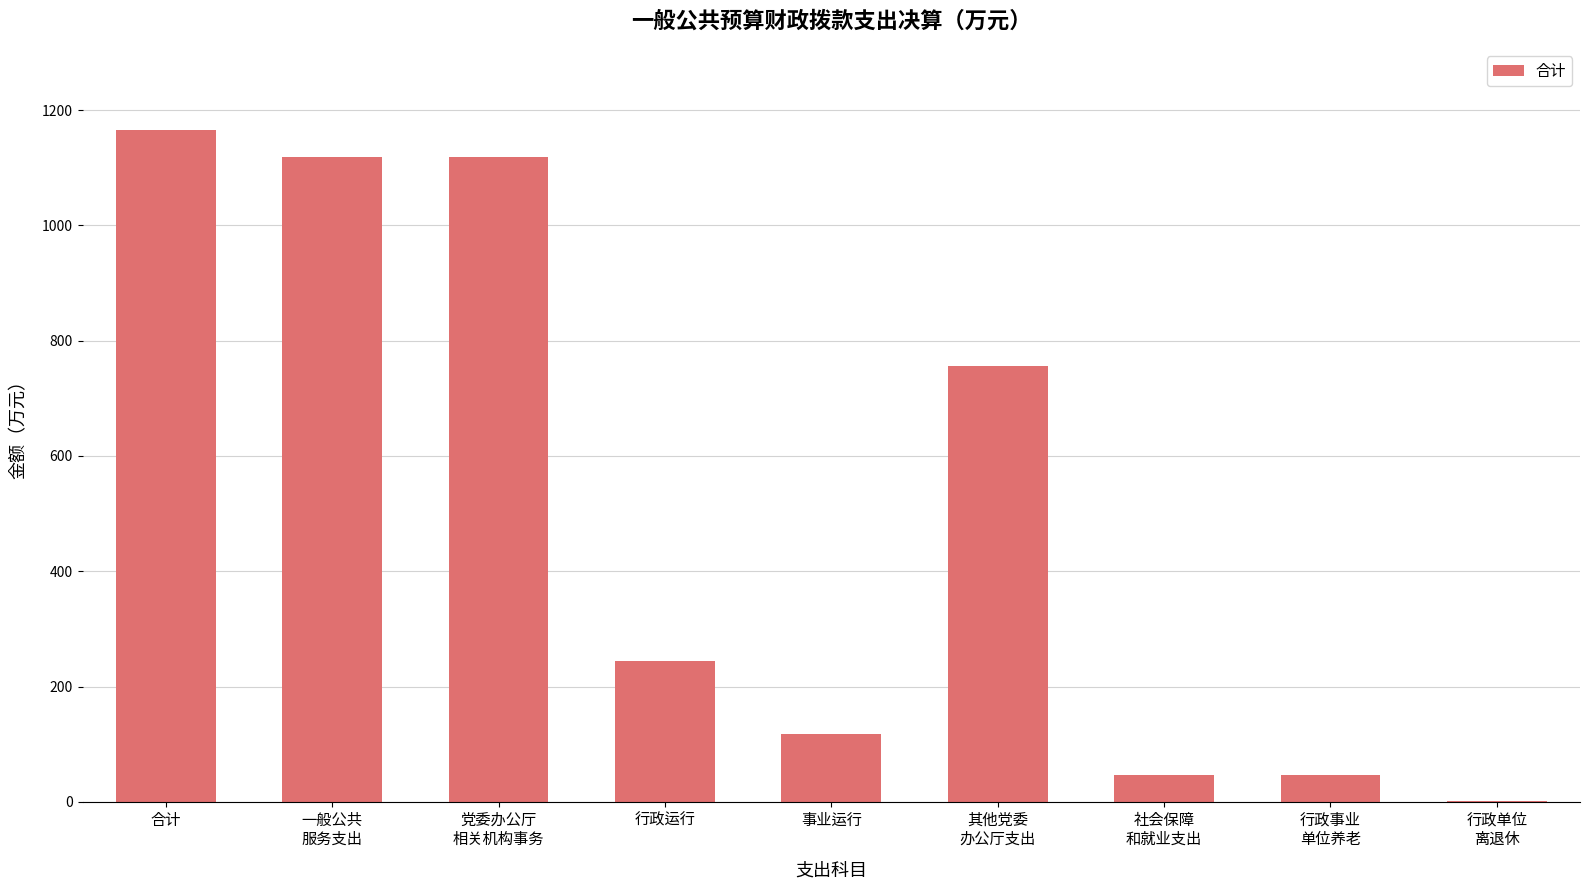

Which has a higher value, 其他党委
办公厅支出 or 一般公共
服务支出?

一般公共
服务支出